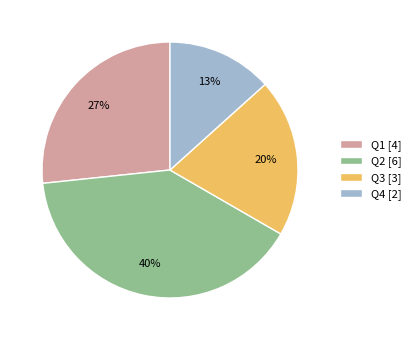

Count the number of slices in the pie.

4